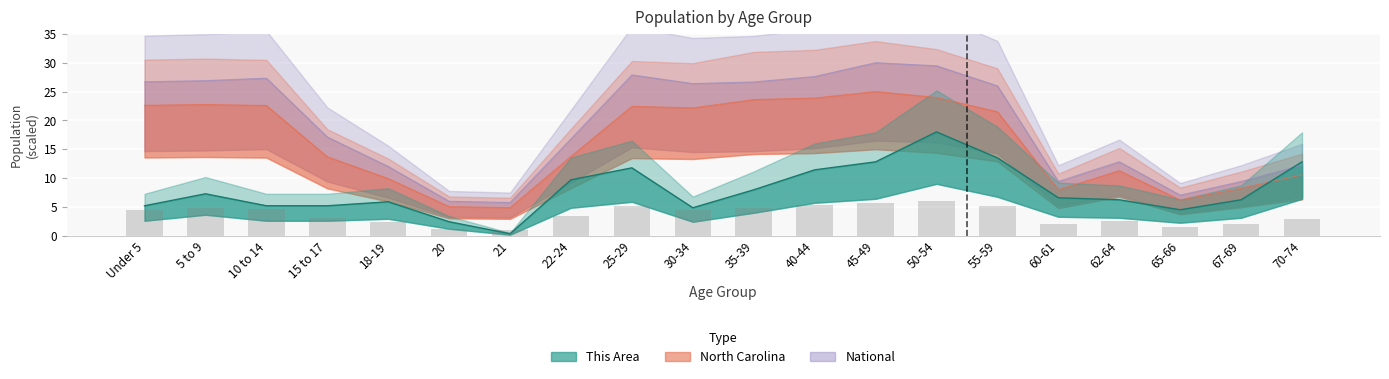

Between 21 and 50-54, which is larger?

50-54